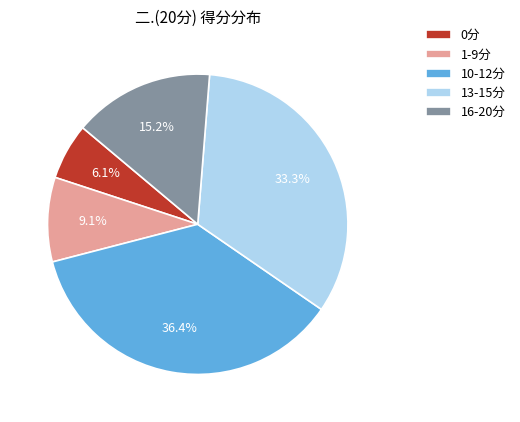

What portion of the pie excludes 1-9分?

90.9%